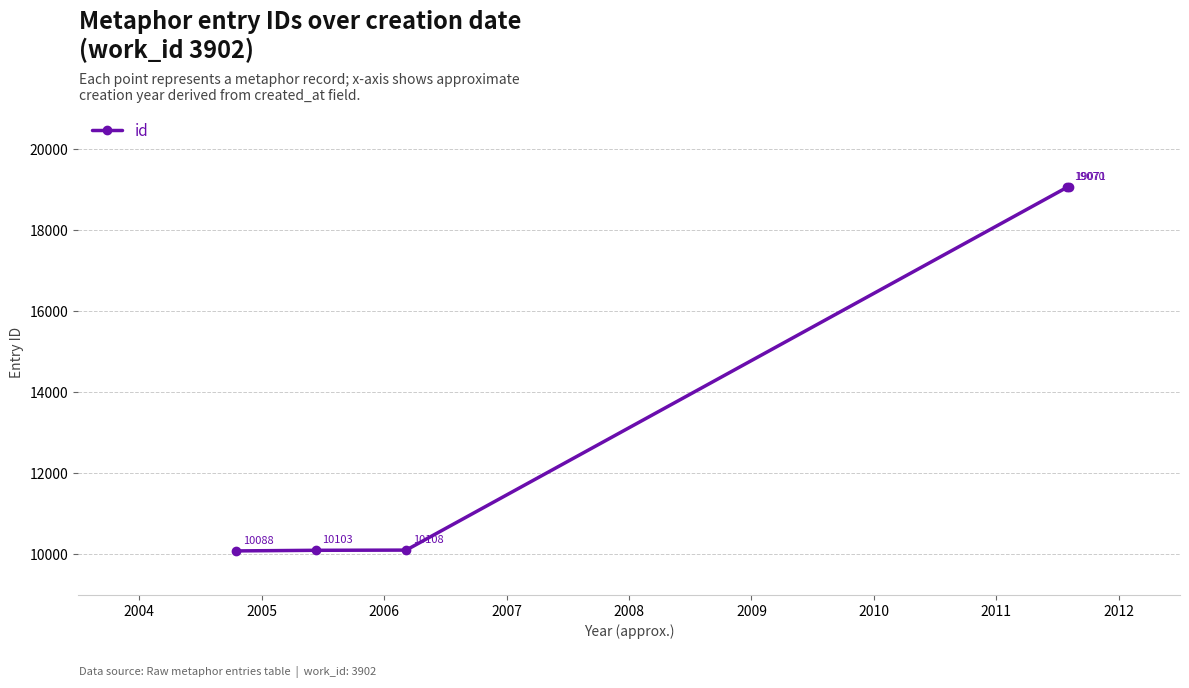

Does the chart display data point markers on the line(s)?

Yes